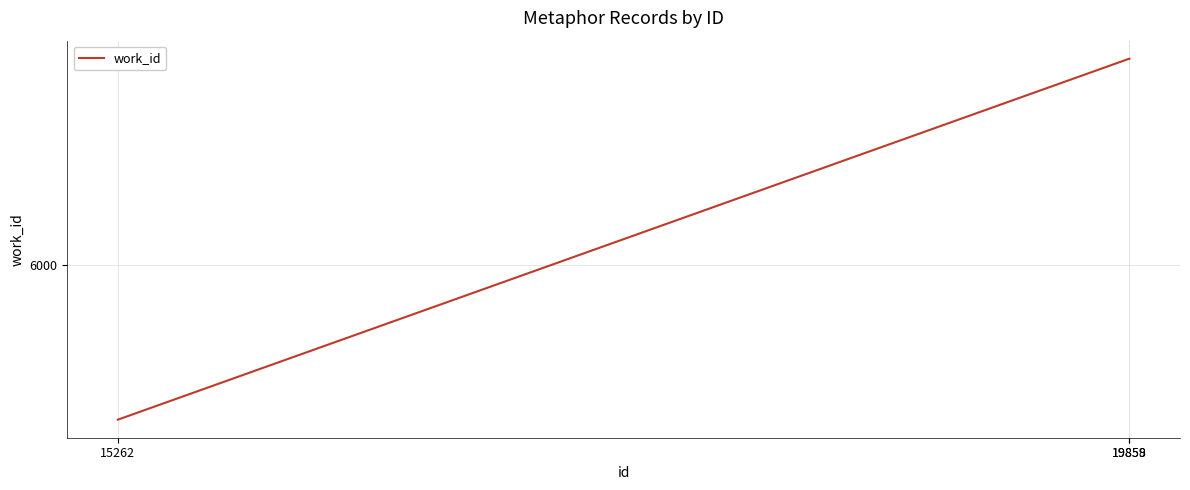

What is the difference between the values at 15262 and 19859?

640